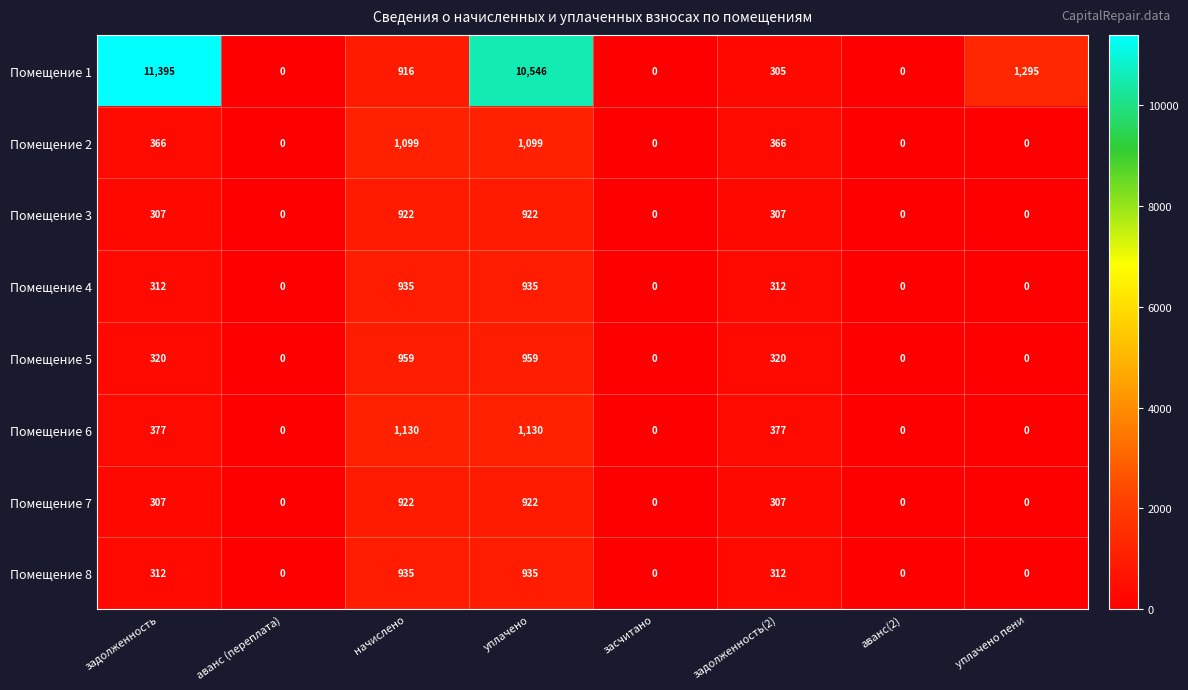

What is the difference between the highest and lowest values at уплачено?

9624